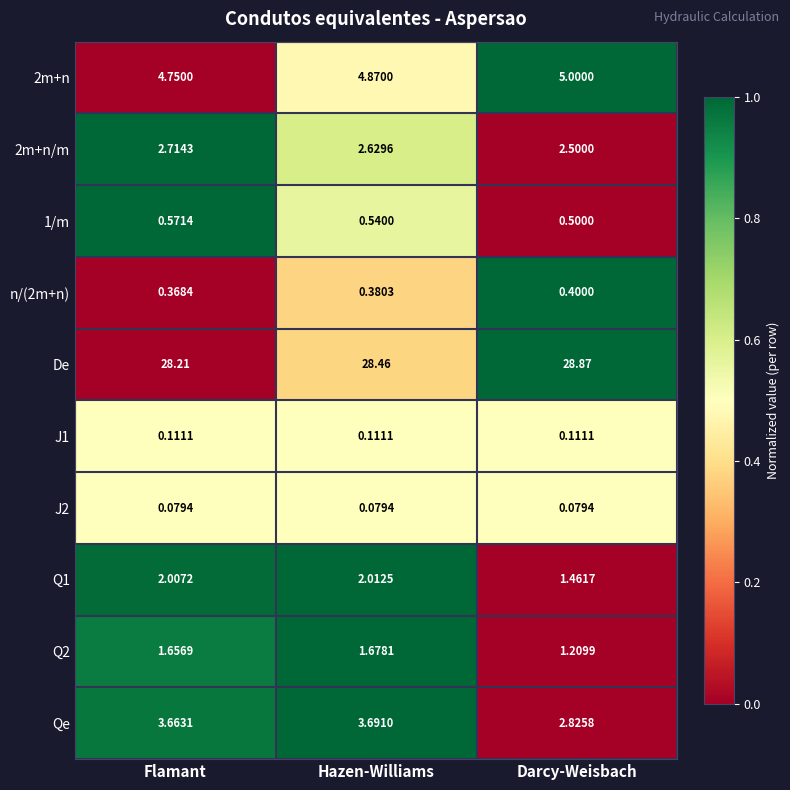

At which category does the chart reach its peak across all series?

Darcy-Weisbach